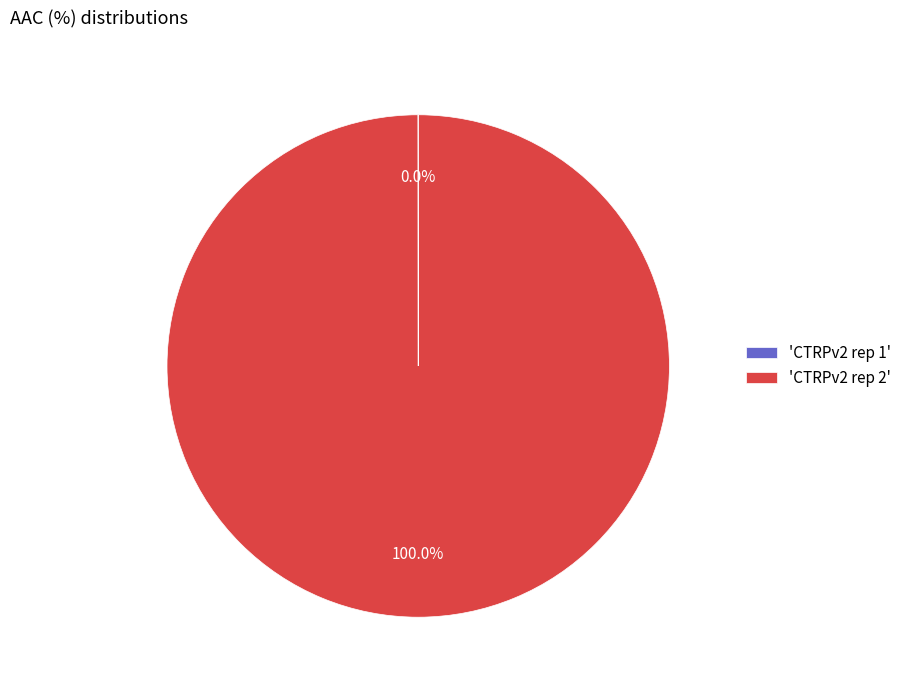

Which slice represents more than half of the pie?

'CTRPv2 rep 2'